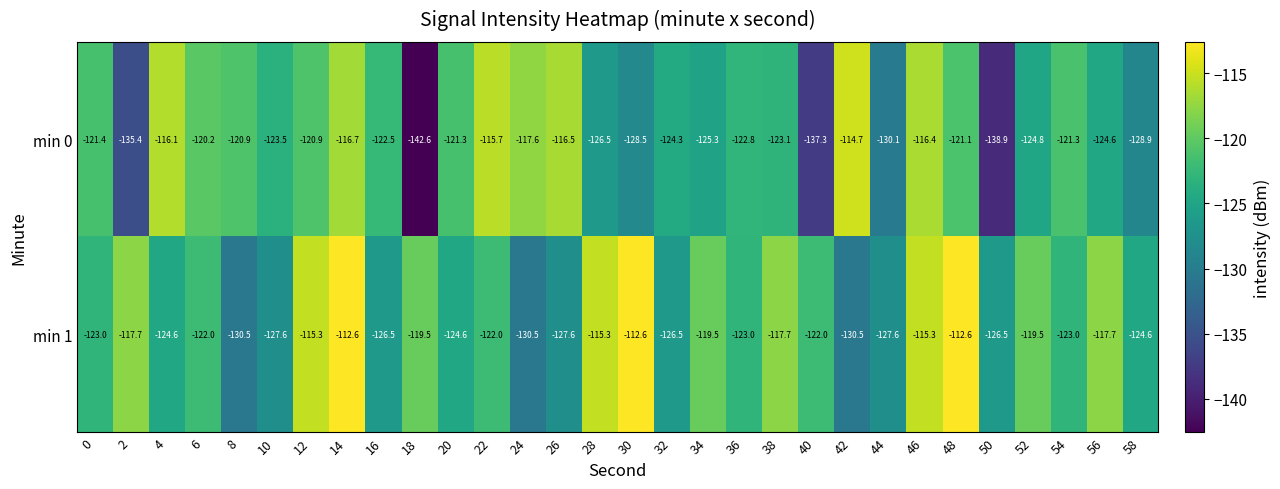

Which series has the largest total across all categories?

min 1